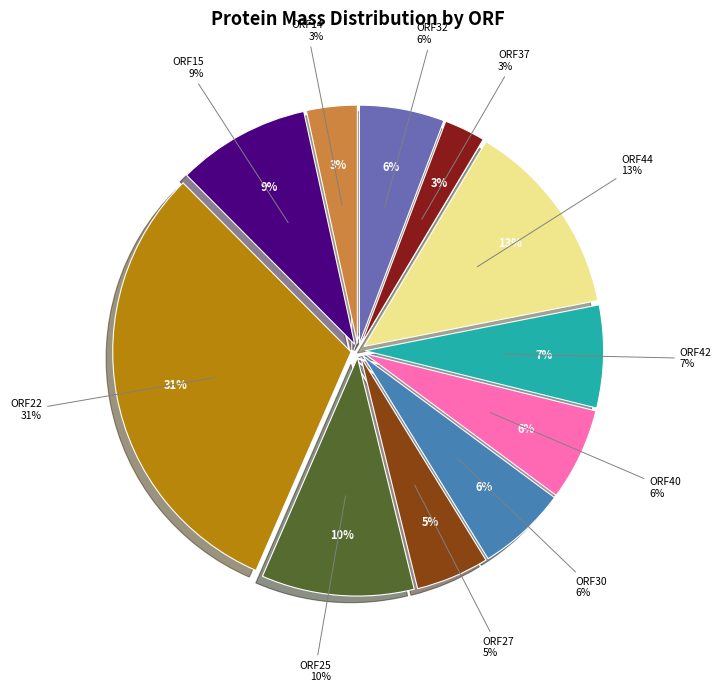

Count the number of slices in the pie.

11